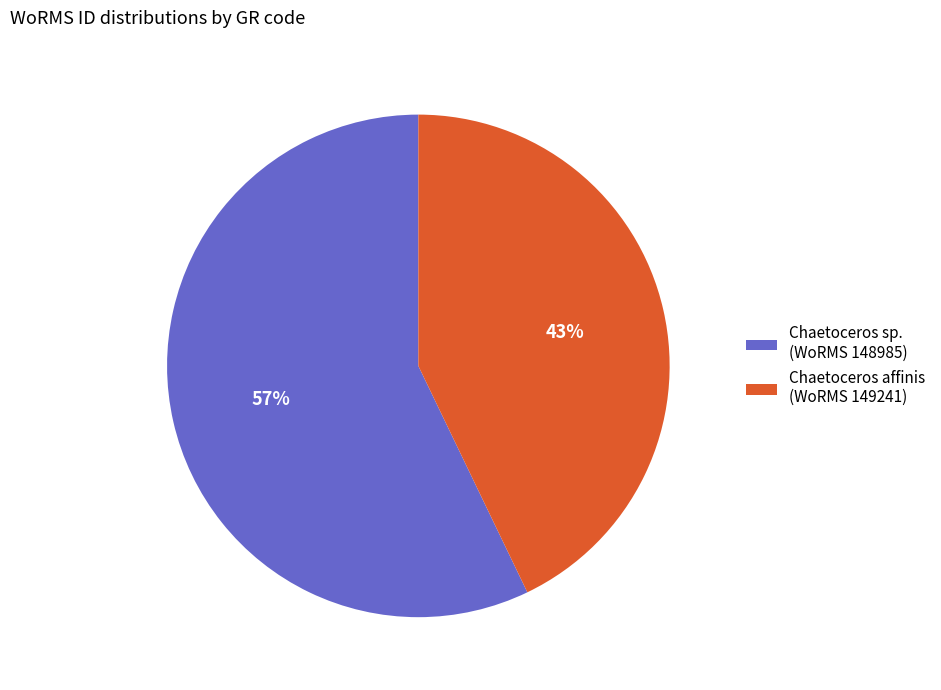

To the nearest percent, what is the average slice percentage?

50%